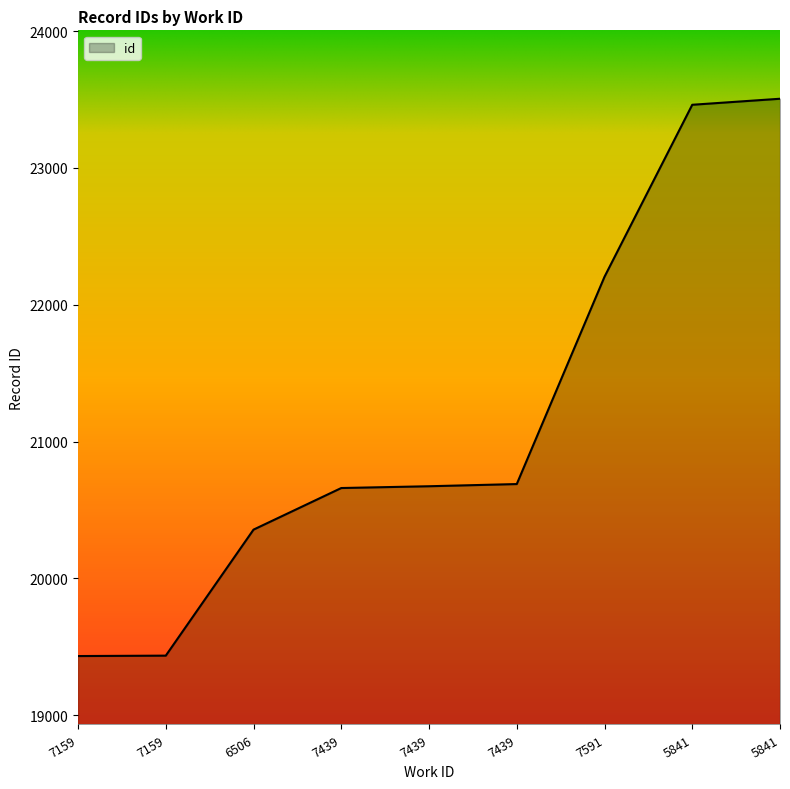

What is the minimum value shown in the chart?

19432